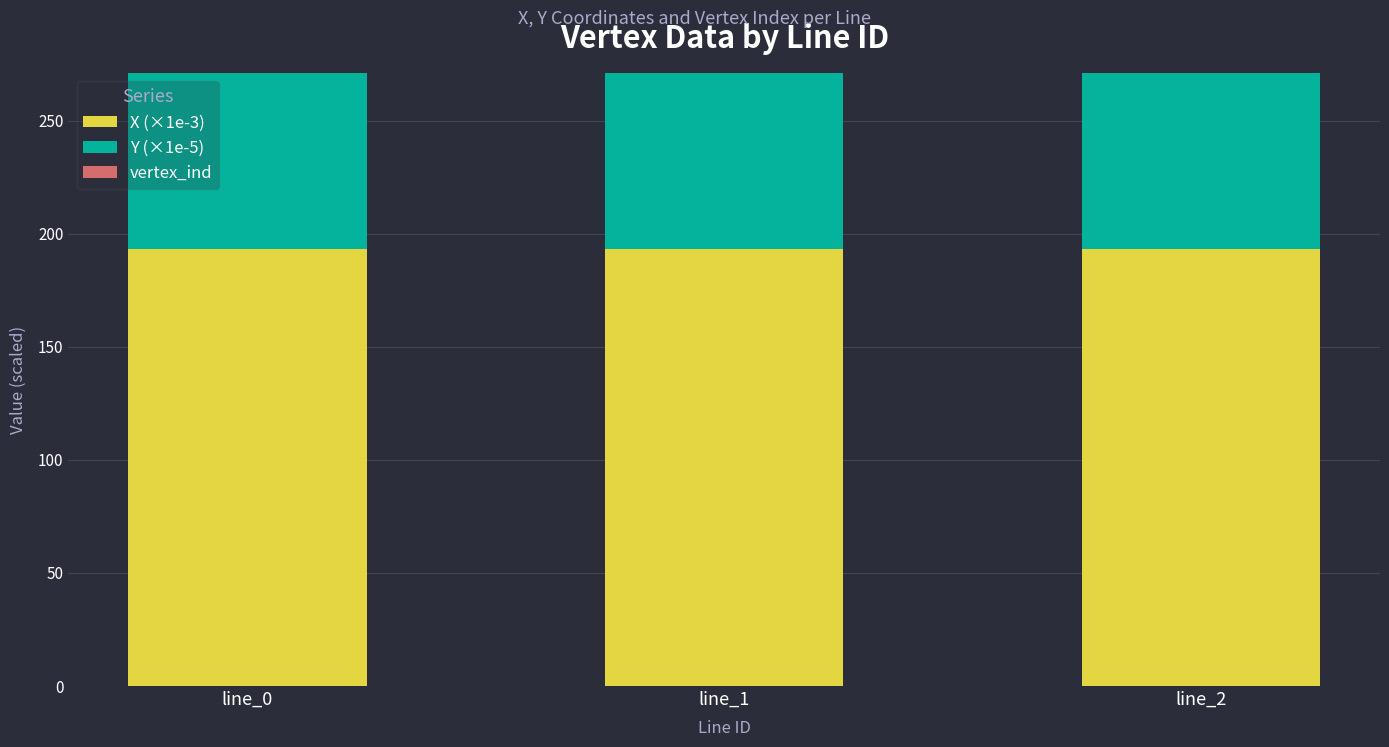

How many X (×1e-3) values are between 193 and 194?

3